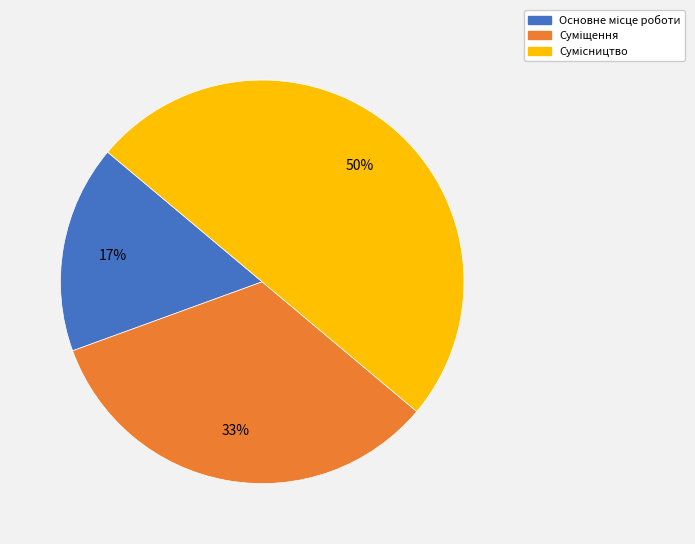

Count the number of slices in the pie.

3